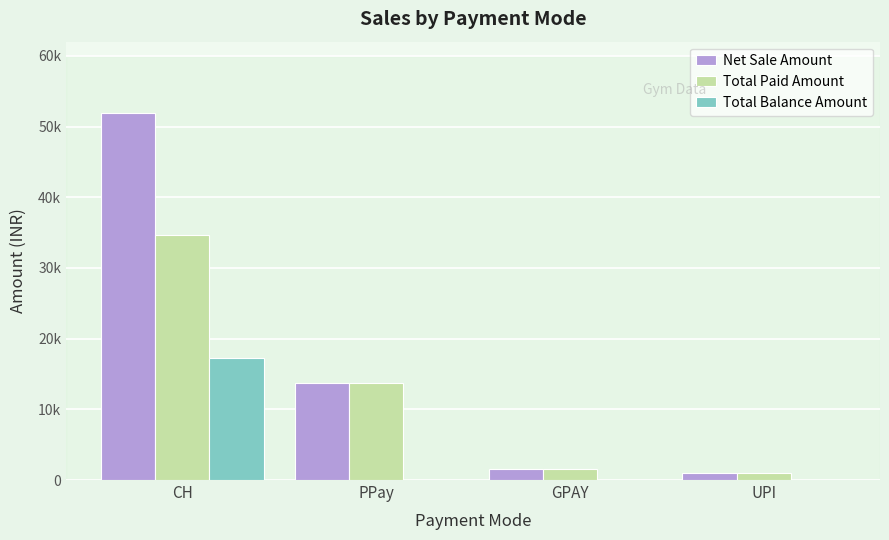

What is the label of the 2nd bar from the left?

PPay